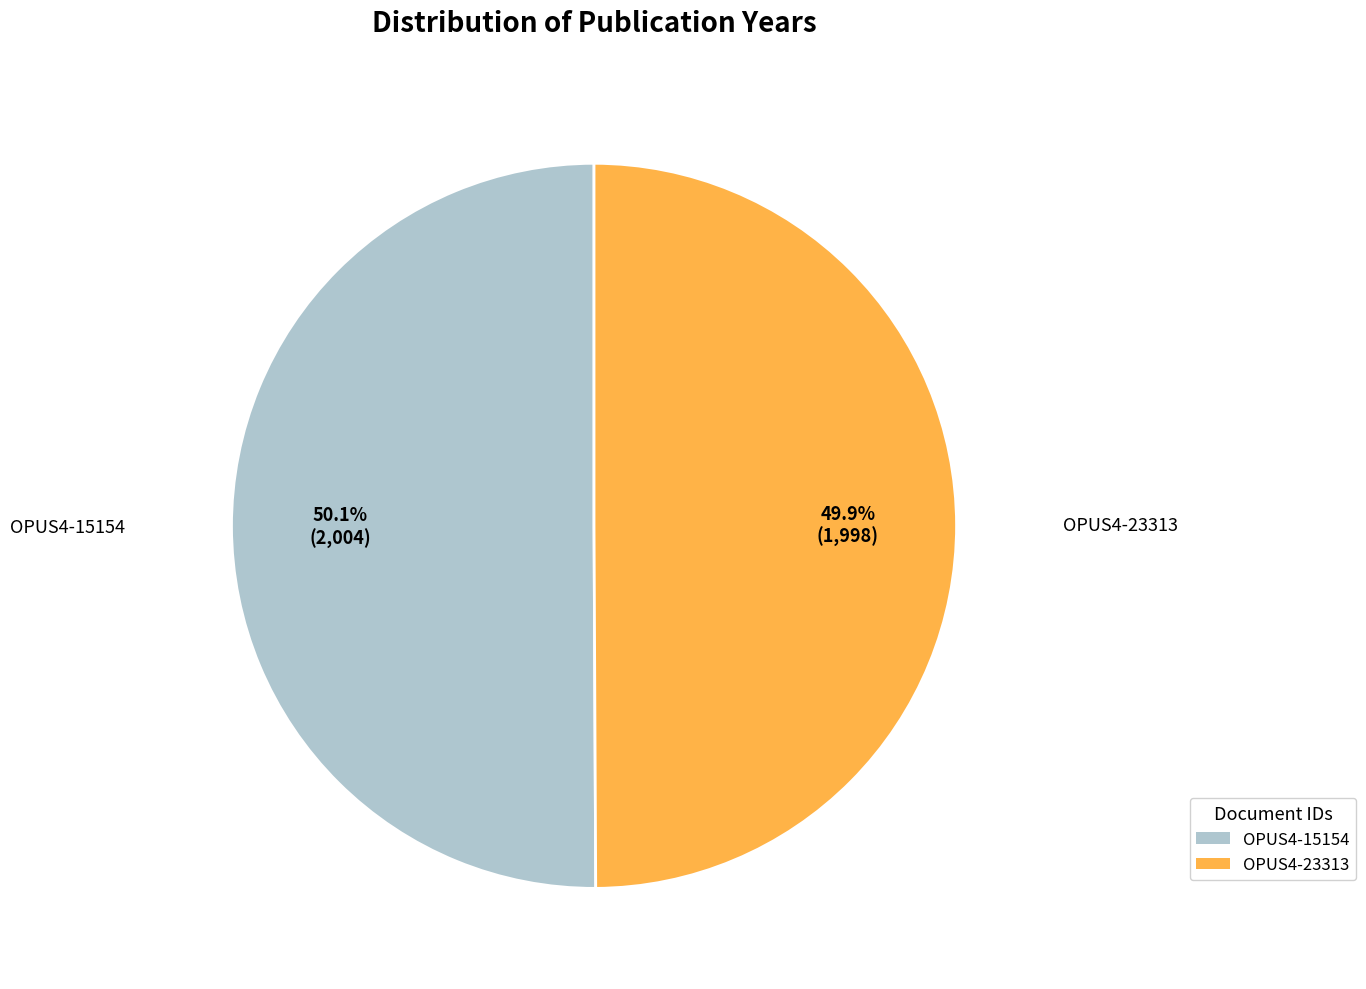

To the nearest percent, what is the average slice percentage?

50%